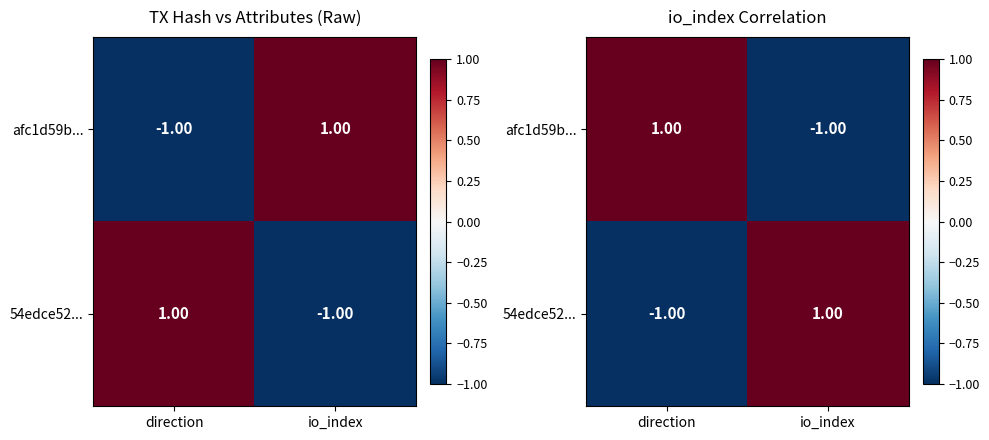

What is the spread (max minus min) of values at direction?

2